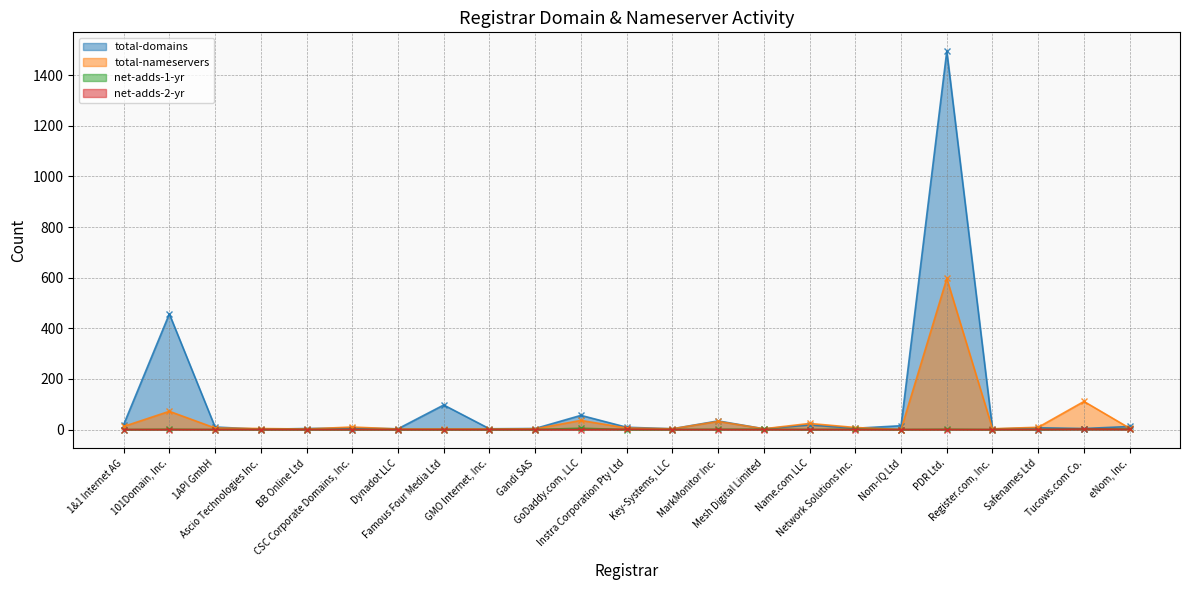

Rank the categories by total-nameservers value from lowest to highest.

Nom-IQ Ltd, BB Online Ltd, Dynadot LLC, Famous Four Media Ltd, GMO Internet, Inc., Gandi SAS, Key-Systems, LLC, Mesh Digital Limited, Register.com, Inc., Ascio Technologies Inc., eNom, Inc., 1API GmbH, Instra Corporation Pty Ltd, Network Solutions Inc., Safenames Ltd, CSC Corporate Domains, Inc., 1&1 Internet AG, Name.com LLC, MarkMonitor Inc., GoDaddy.com, LLC, 101Domain, Inc., Tucows.com Co., PDR Ltd.